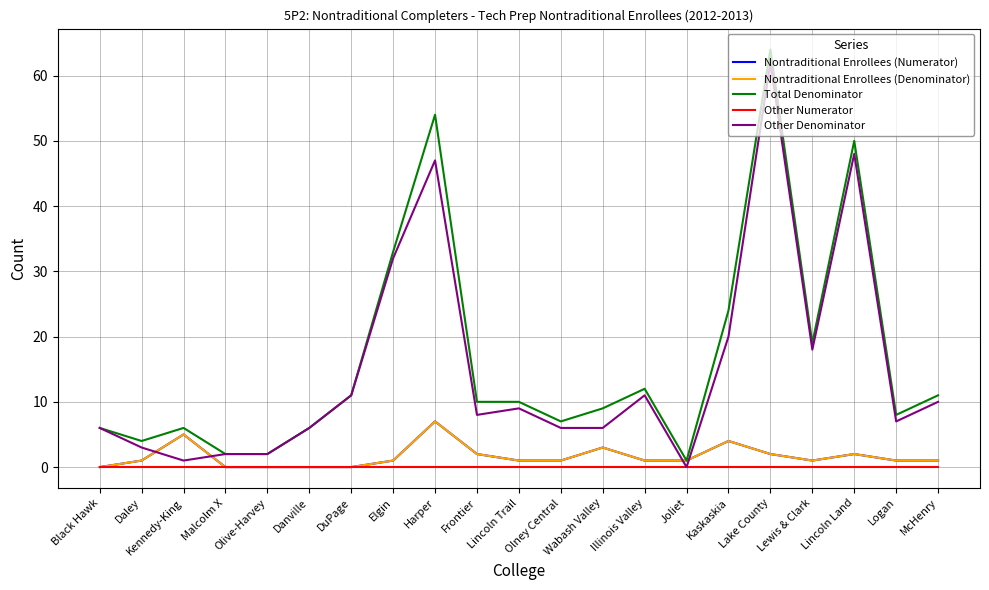

Does the chart have visible grid lines?

Yes